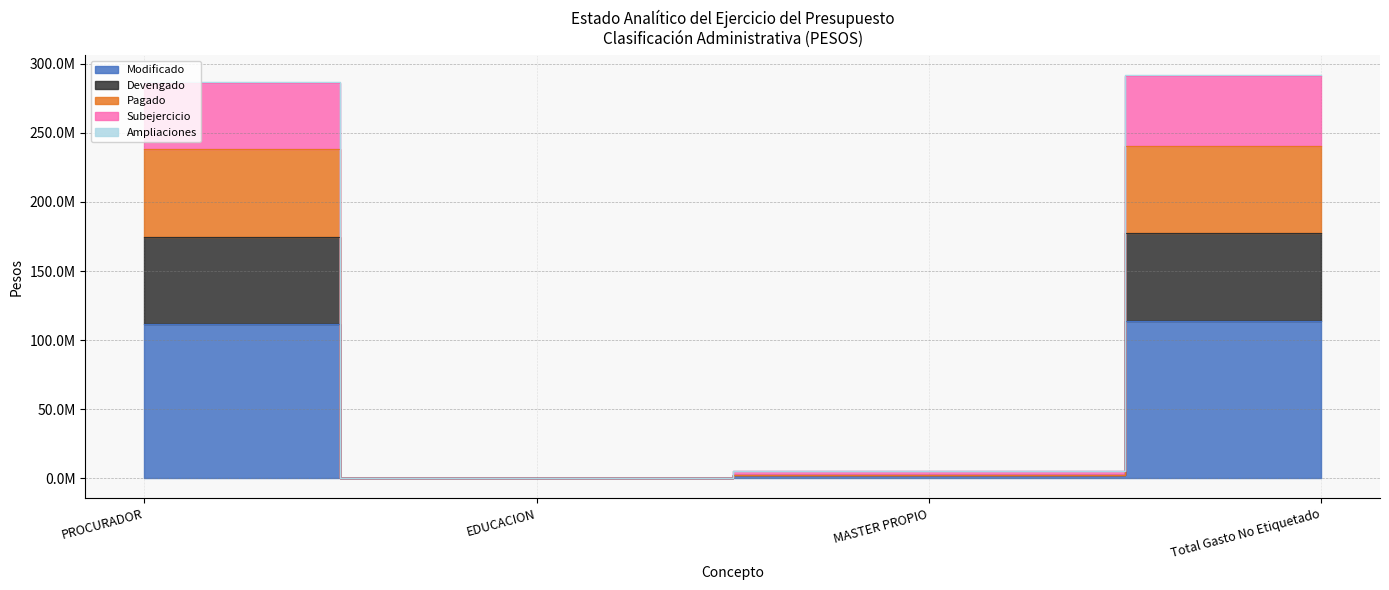

At which category is the sum across all series the highest?

Total Gasto No Etiquetado